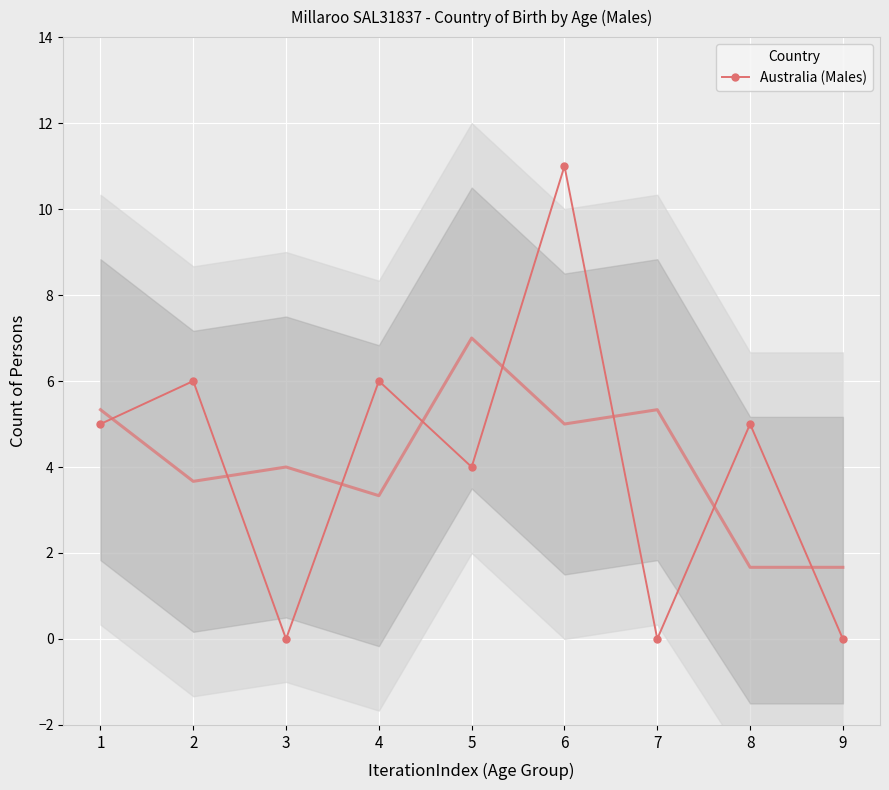

How many lines are shown in the chart?

1